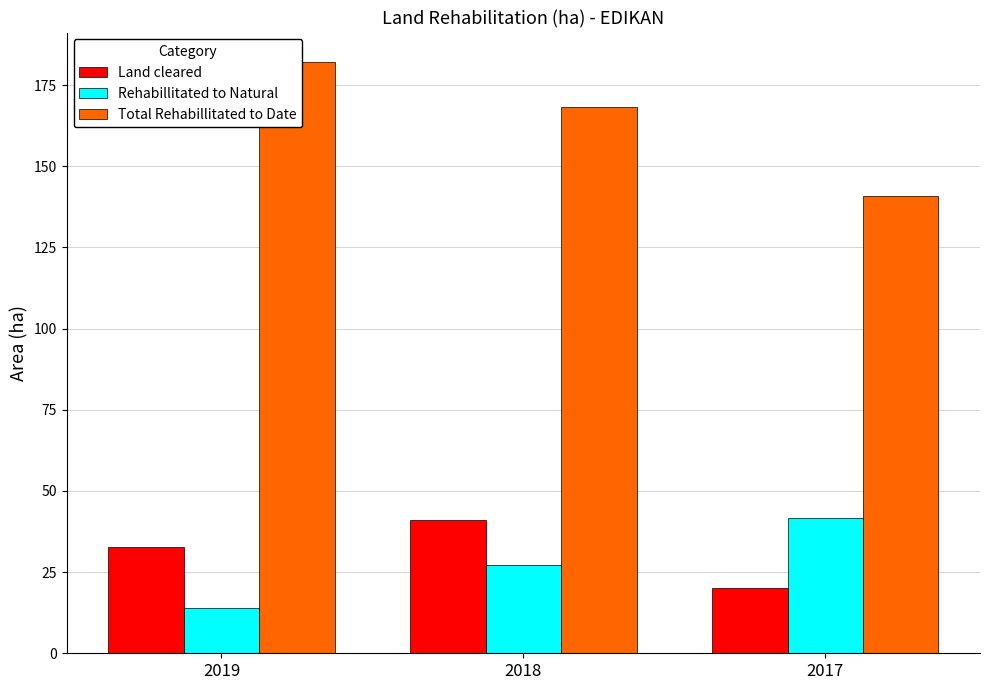

How many data points in Total Rehabillitated to Date are less than 168?

1